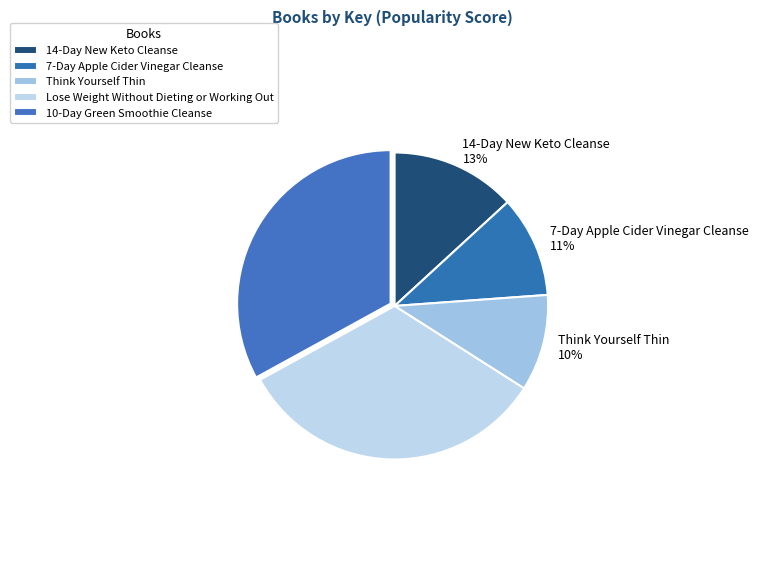

The 7-Day Apple Cider Vinegar Cleanse slice represents 11% of the pie. True or false?

True